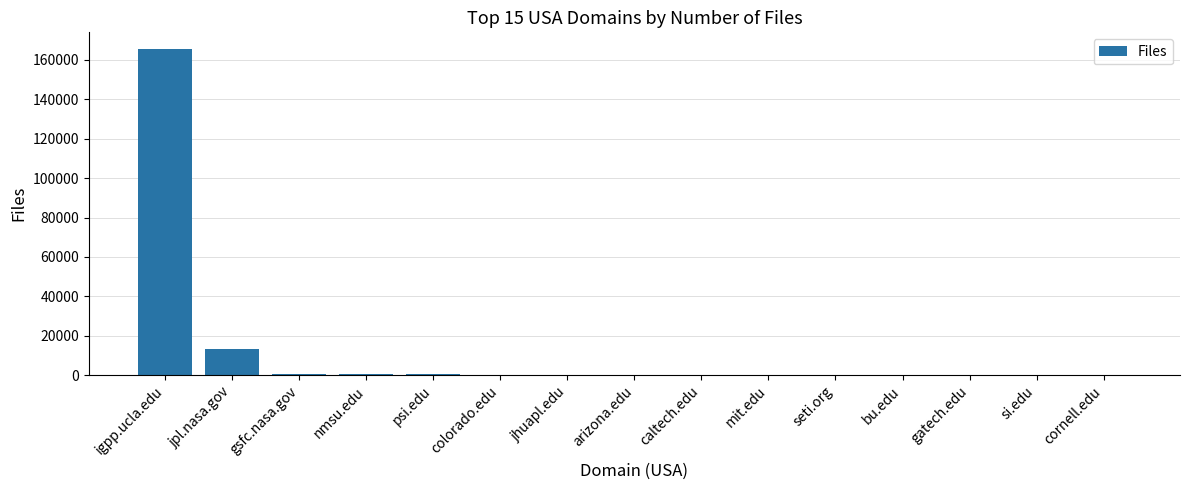

Which label corresponds to the largest value in the chart?

igpp.ucla.edu